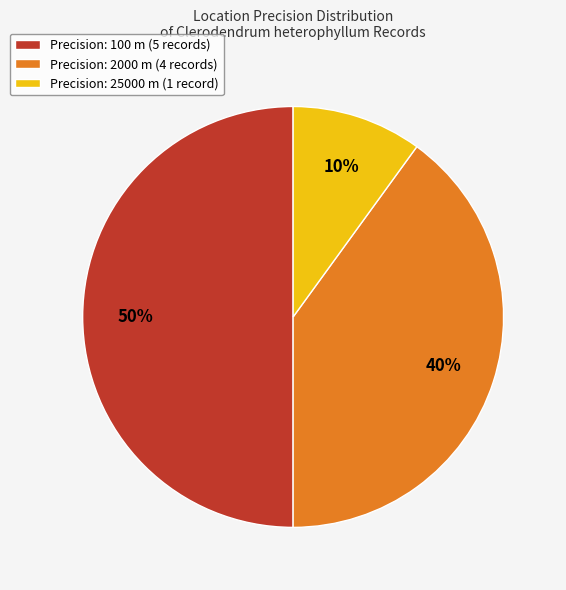

Does Precision: 2000 m (4 records) account for over 50% of the chart?

No